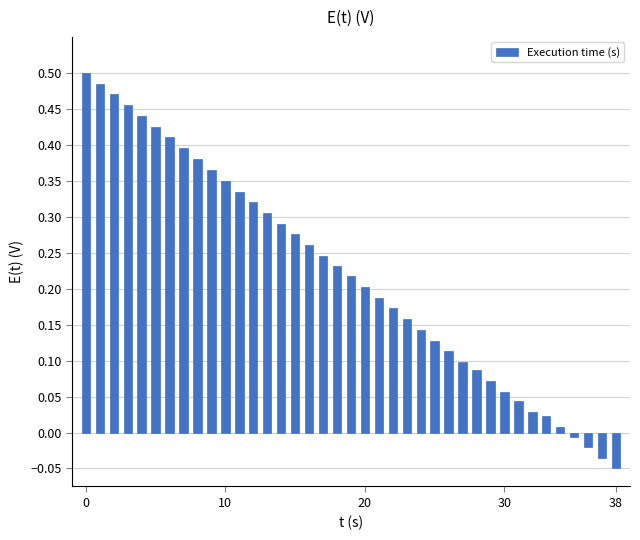

Does the chart contain any negative values?

Yes